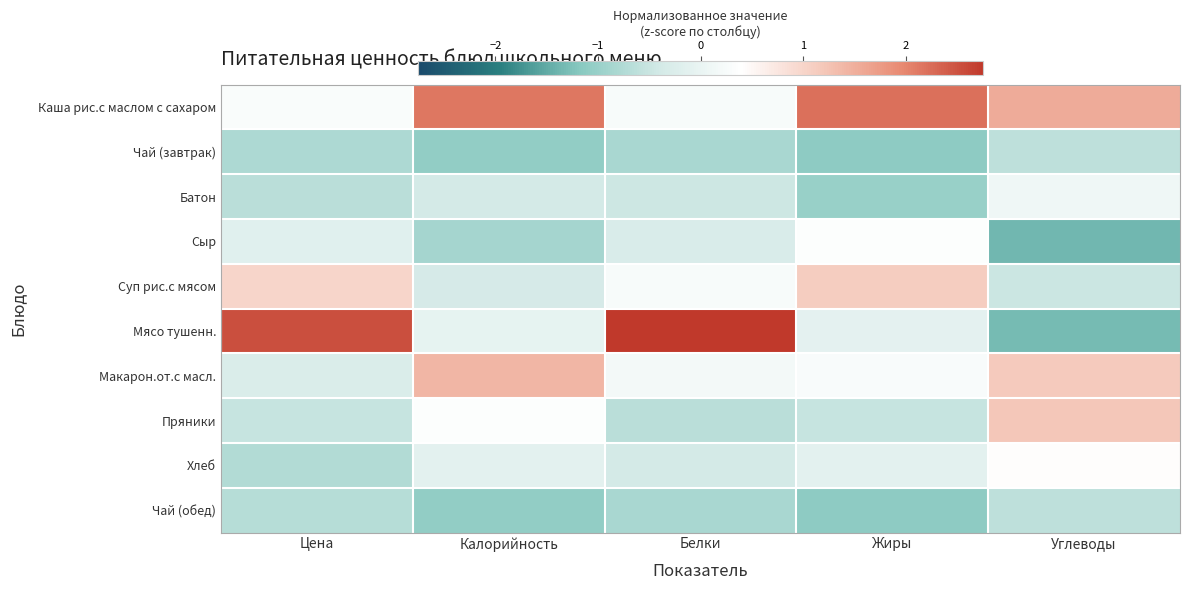

Reading left to right, transcribe all the data shown in this chart.

Каша рис.с маслом с сахаром: Цена=0.3	Калорийность=2.1	Белки=0.2	Жиры=2.2	Углеводы=1.5
Чай (завтрак): Цена=-0.8	Калорийность=-1.1	Белки=-0.8	Жиры=-1.1	Углеводы=-0.6
Батон: Цена=-0.7	Калорийность=-0.4	Белки=-0.5	Жиры=-1.0	Углеводы=0.1
Сыр: Цена=-0.2	Калорийность=-0.9	Белки=-0.3	Жиры=0.4	Углеводы=-1.4
Суп рис.с мясом: Цена=1.0	Калорийность=-0.4	Белки=0.2	Жиры=1.1	Углеводы=-0.5
Мясо тушенн.: Цена=2.5	Калорийность=-0.1	Белки=2.8	Жиры=-0.1	Углеводы=-1.3
Макарон.от.с масл.: Цена=-0.3	Калорийность=1.4	Белки=0.2	Жиры=0.3	Углеводы=1.2
Пряники: Цена=-0.5	Калорийность=0.3	Белки=-0.7	Жиры=-0.5	Углеводы=1.2
Хлеб: Цена=-0.7	Калорийность=-0.1	Белки=-0.4	Жиры=-0.1	Углеводы=0.4
Чай (обед): Цена=-0.7	Калорийность=-1.1	Белки=-0.8	Жиры=-1.1	Углеводы=-0.6